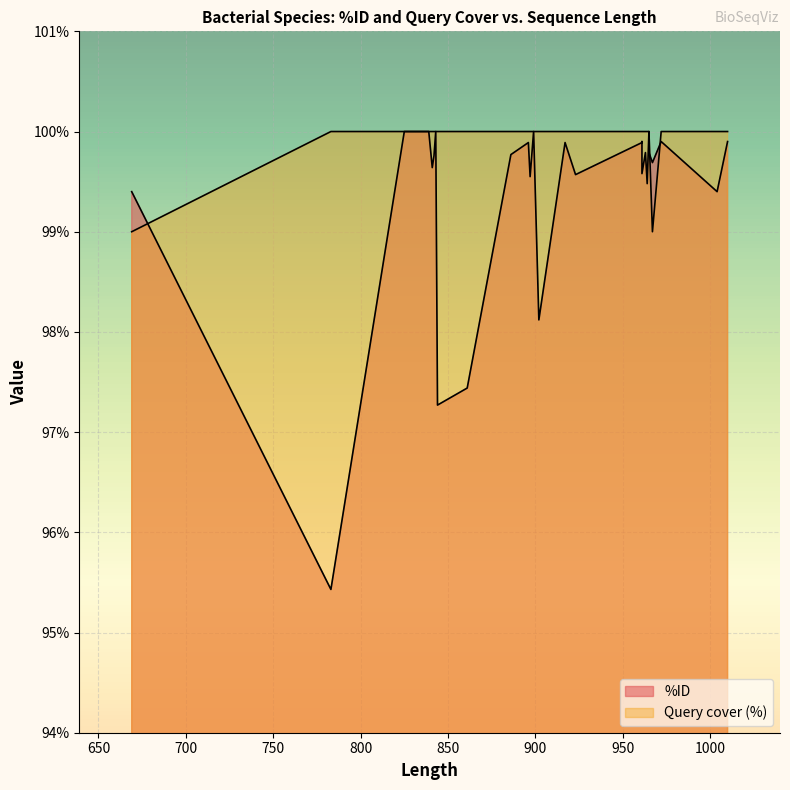

List the series in order of their peak value, lowest first.

Query cover (%), %ID